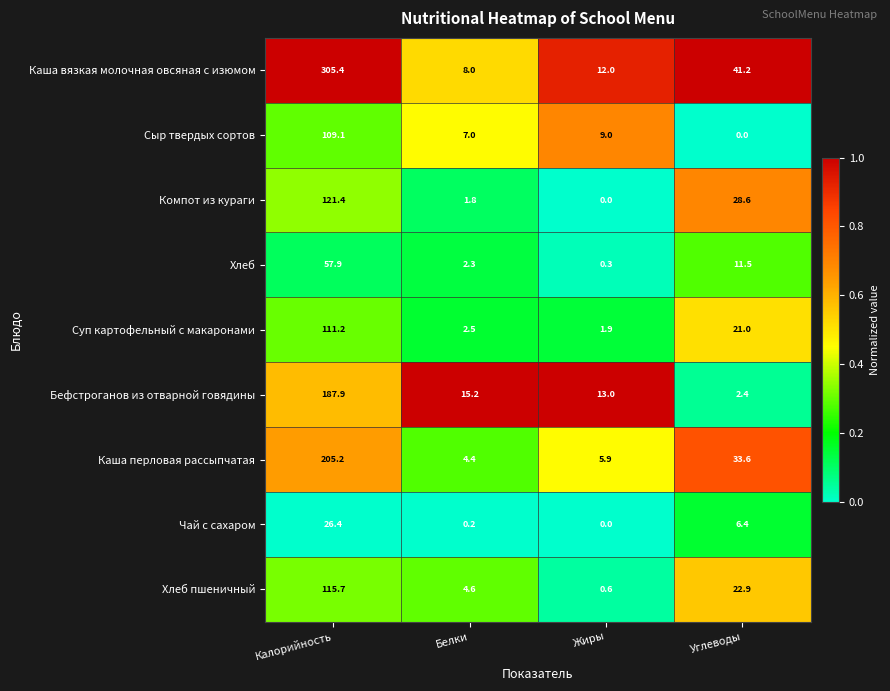

List the series in order of their peak value, lowest first.

Чай с сахаром, Хлеб, Сыр твердых сортов, Суп картофельный с макаронами, Хлеб пшеничный, Компот из кураги, Бефстроганов из отварной говядины, Каша перловая рассыпчатая, Каша вязкая молочная овсяная с изюмом